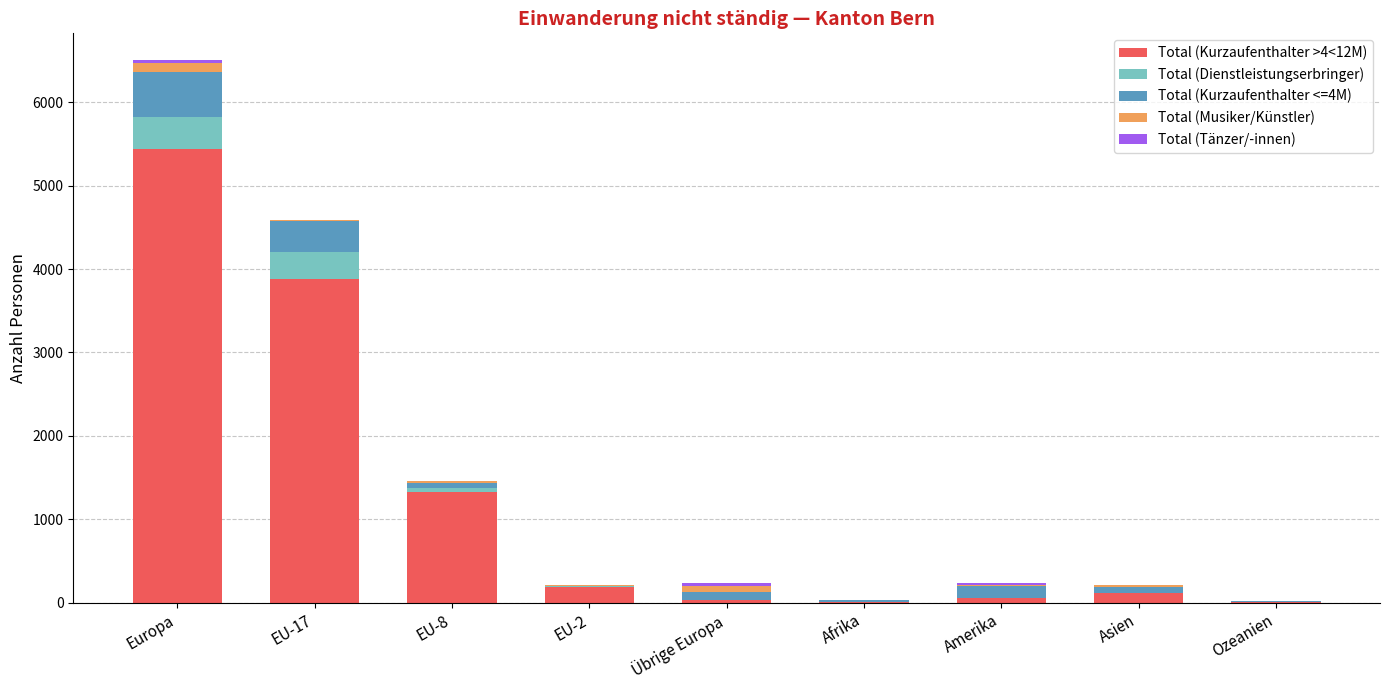

What is the total value across all series at Ozeanien?

19